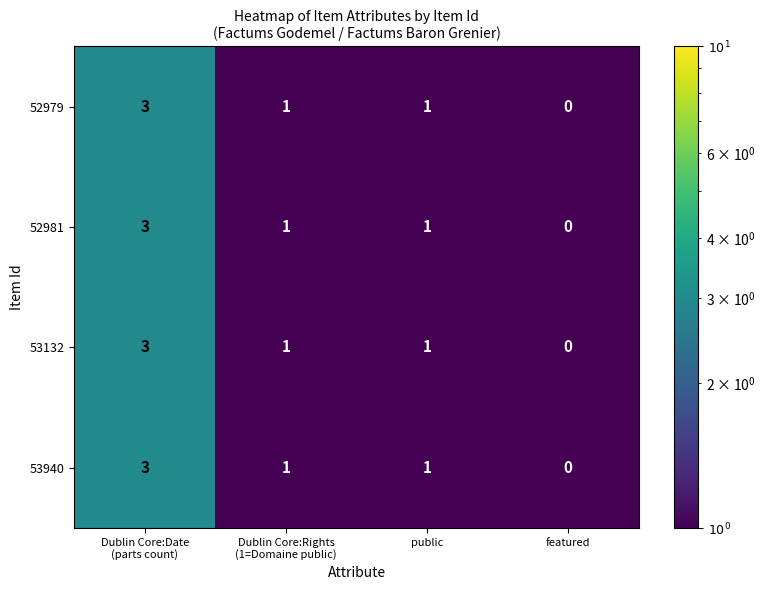

How many series are shown in this chart?

4